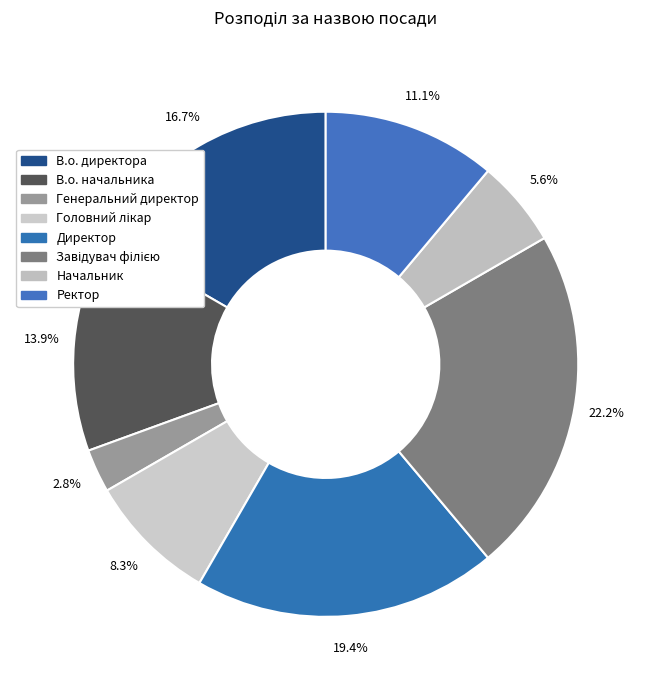

How many slices are in this pie chart?

8